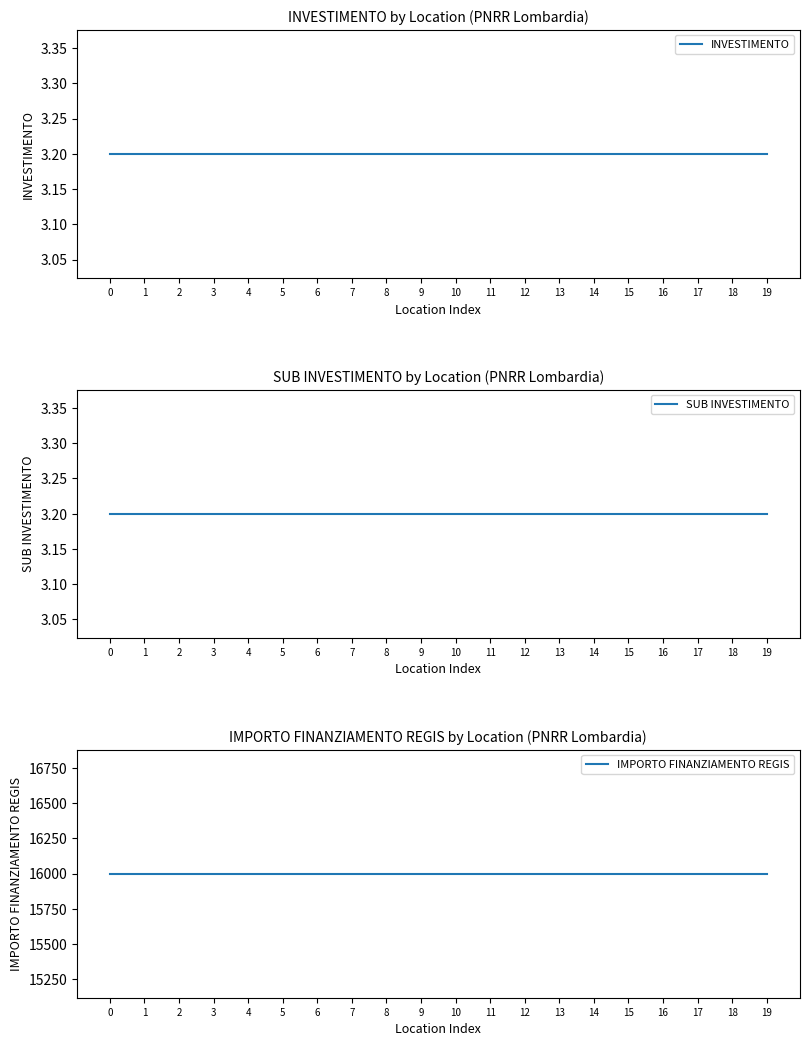

What is the value of the IMPORTO FINANZIAMENTO REGIS point at the 1st from the left?

16000.0